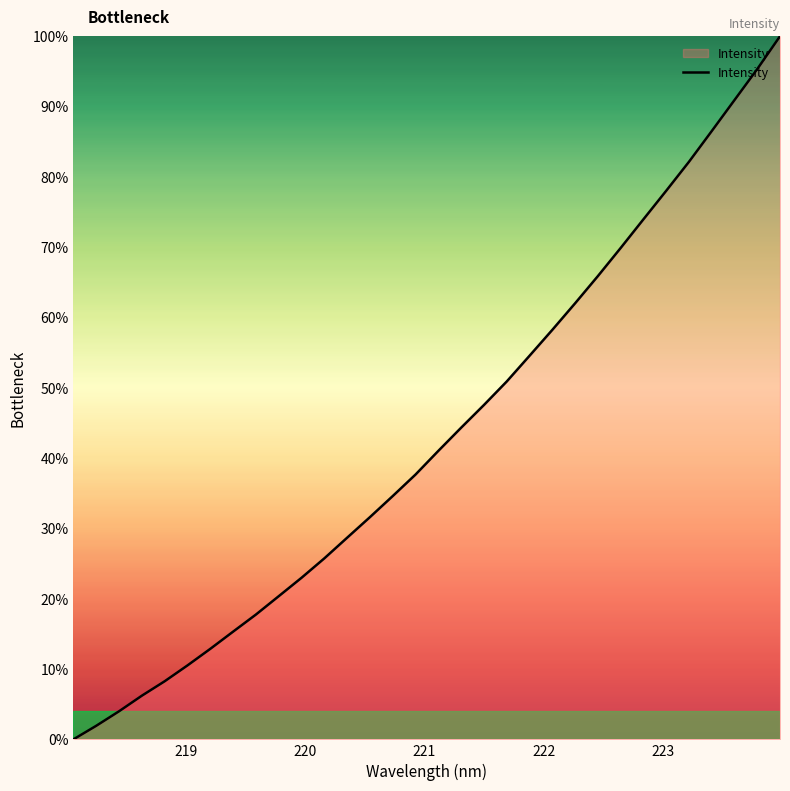

True or false: there are more than 1 points higher than both neighbors.

False